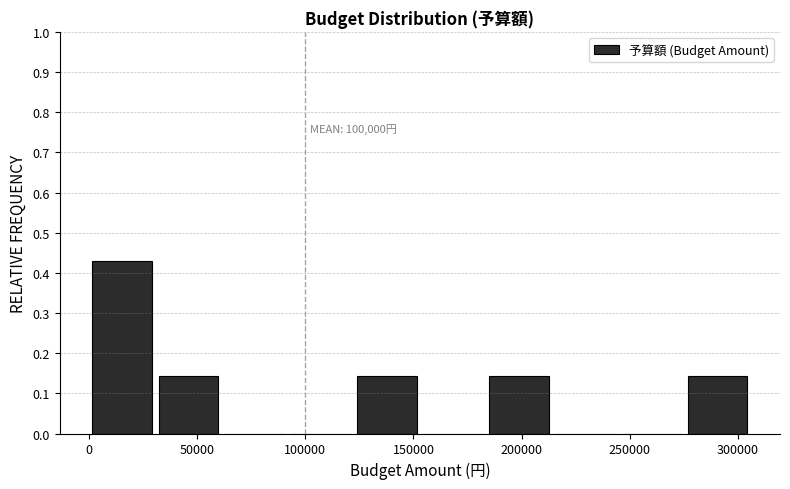

Which range on the x-axis has the tallest bar?

0 to 30000